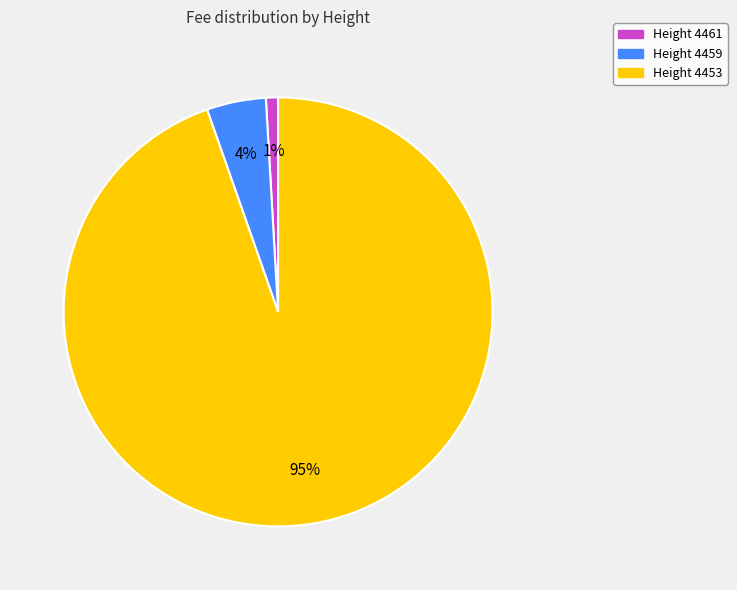

Is it true that Height 4461 is 11% of the pie?

False